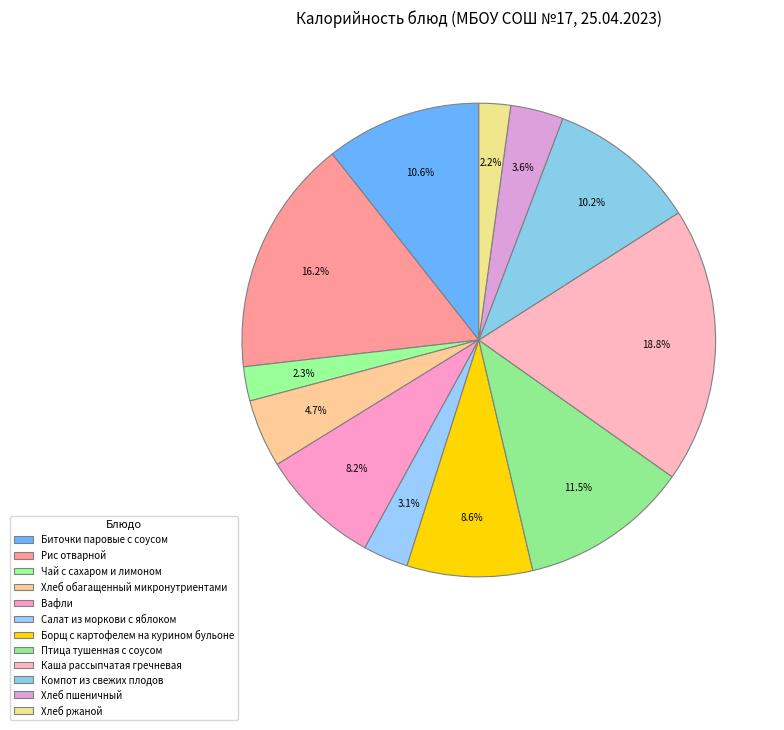

Between Каша рассыпчатая гречневая and Хлеб пшеничный, which is larger?

Каша рассыпчатая гречневая